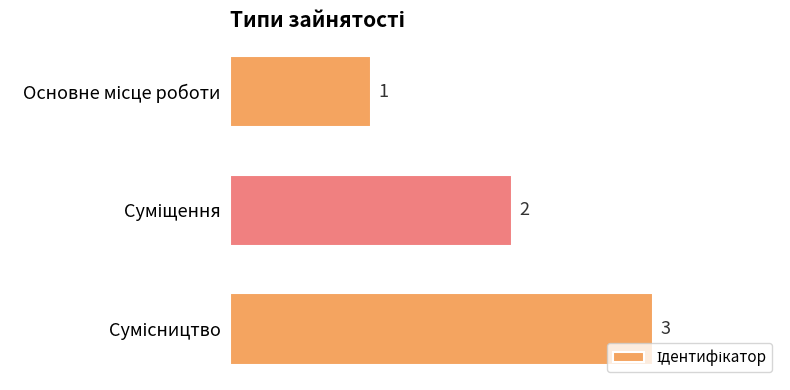

What is the value of the 1st bar from the top?

1